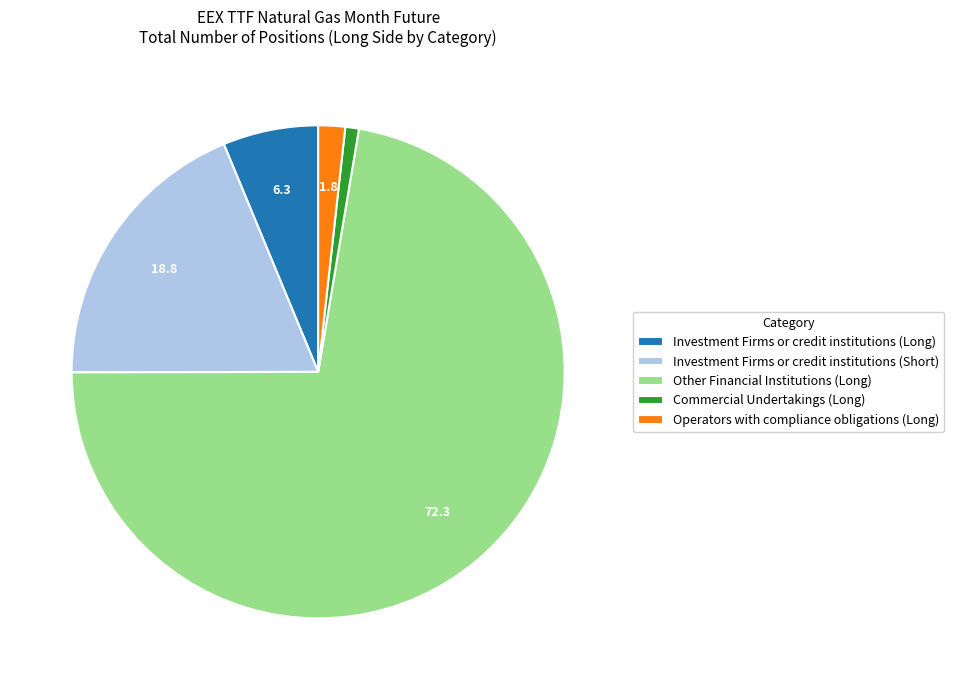

Which has a higher value, Commercial Undertakings (Long) or Other Financial Institutions (Long)?

Other Financial Institutions (Long)